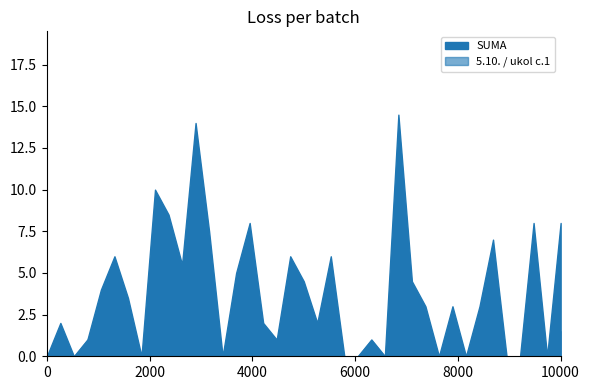

What are all the series names shown in the legend?

SUMA, 5.10. / ukol c.1